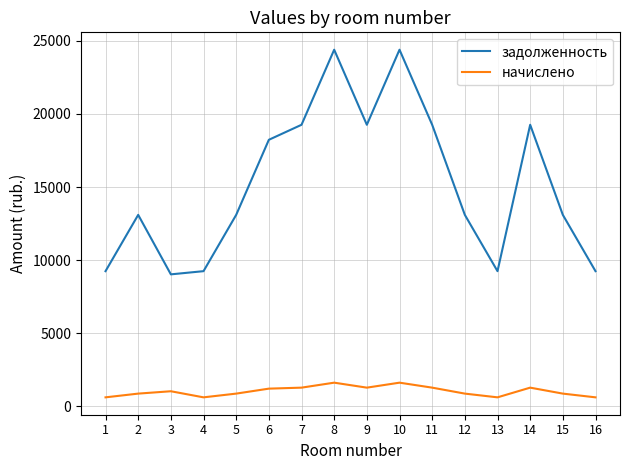

List the series in order of their overall mean, lowest first.

начислено, задолженность